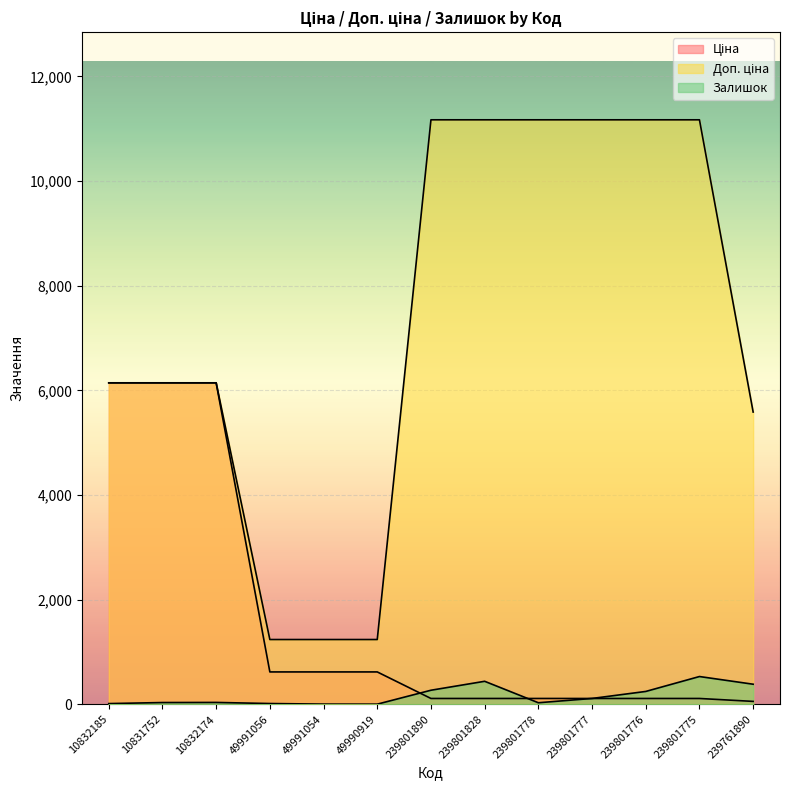

Where does the Ціна series first go above 111?

10832185